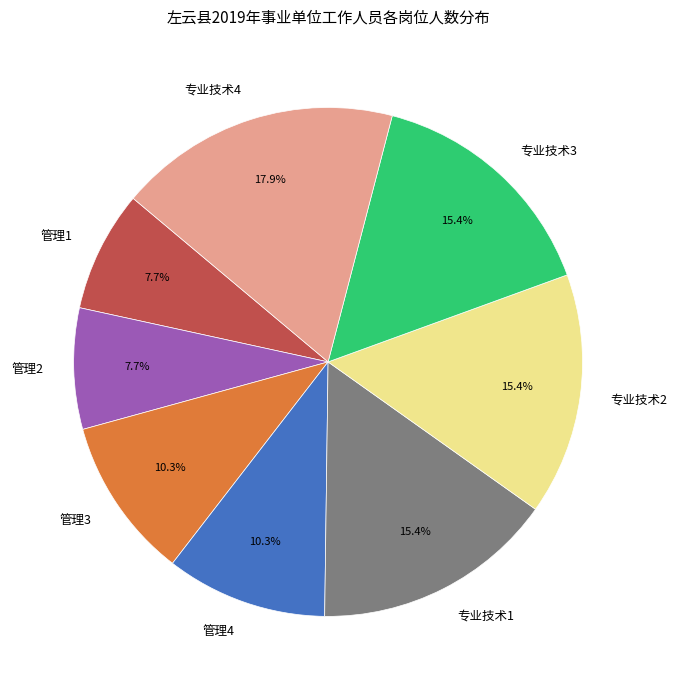

True or false: 专业技术4 accounts for 12% of the total.

False